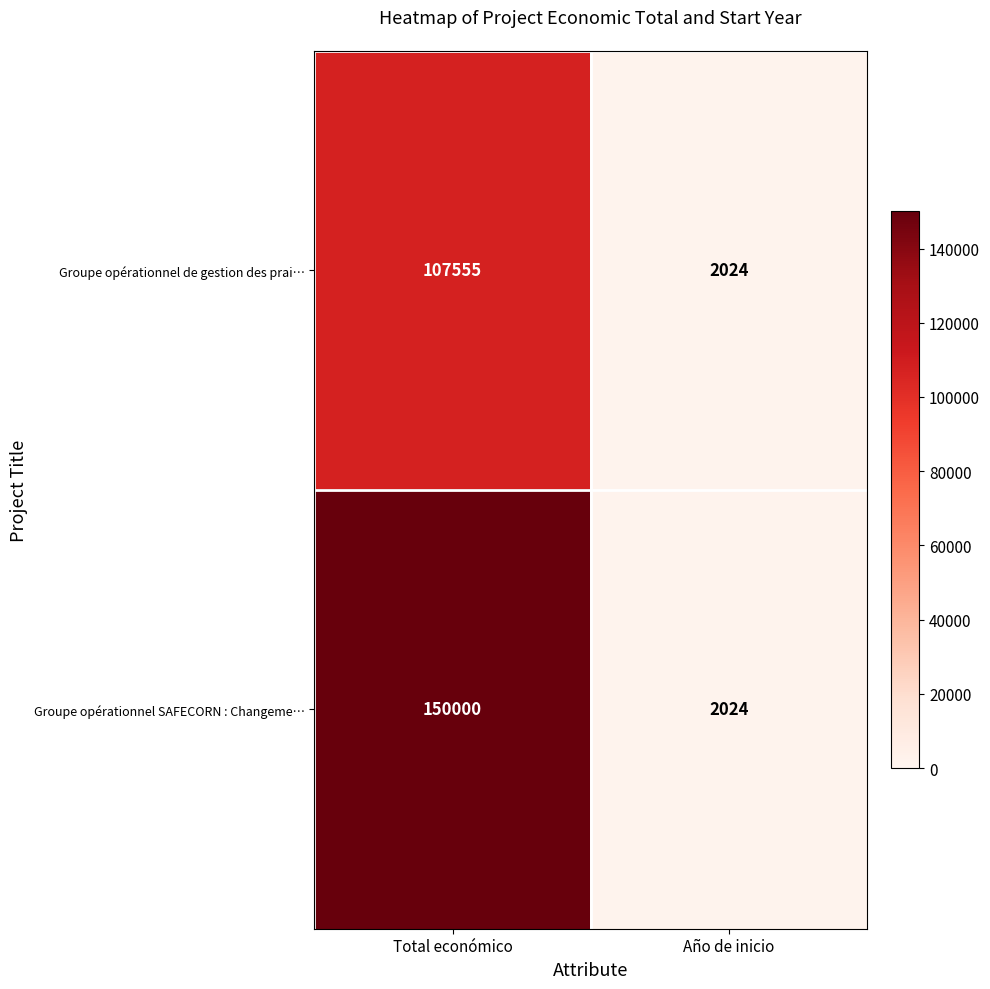

At how many categories does at least one series exceed 63675?

1